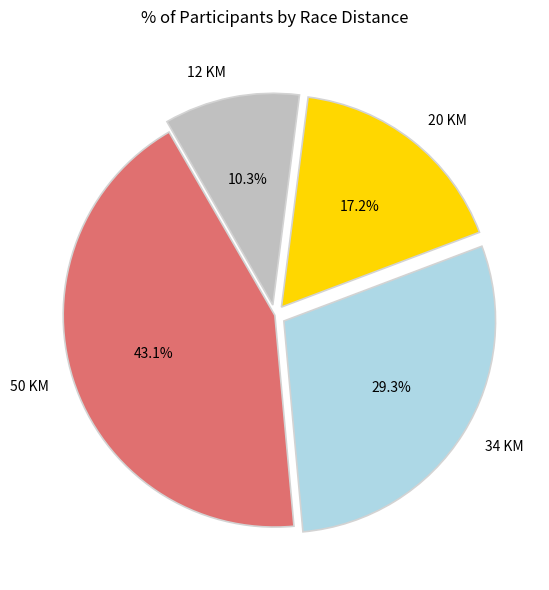

To the nearest percent, what portion does 34 KM represent?

29%